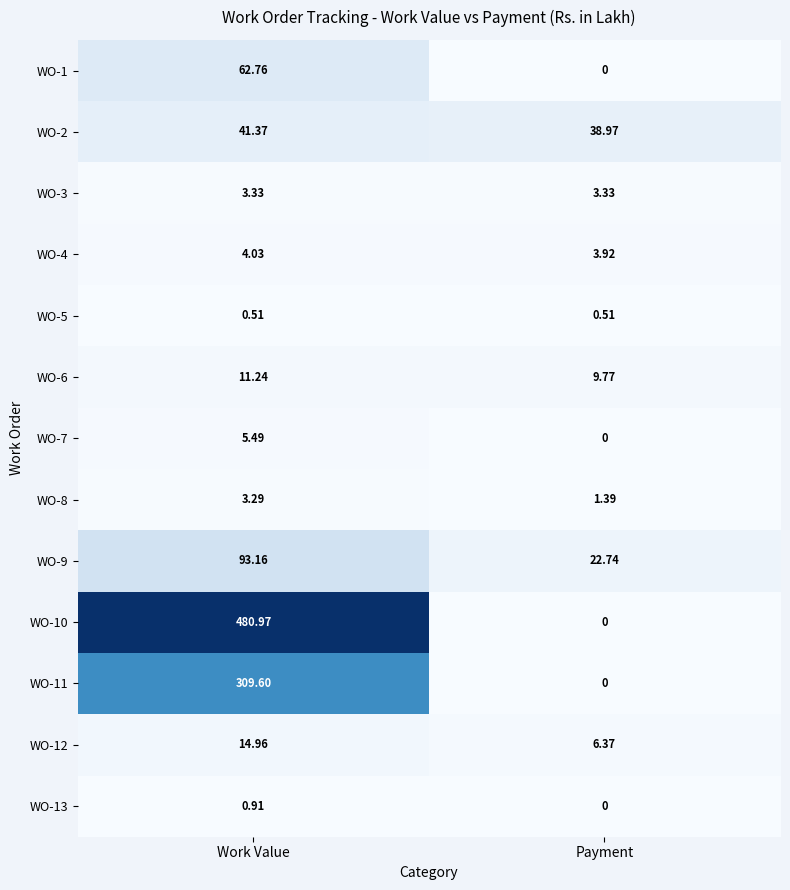

List the series in order of their peak value, highest first.

WO-10, WO-11, WO-9, WO-1, WO-2, WO-12, WO-6, WO-7, WO-4, WO-3, WO-8, WO-13, WO-5